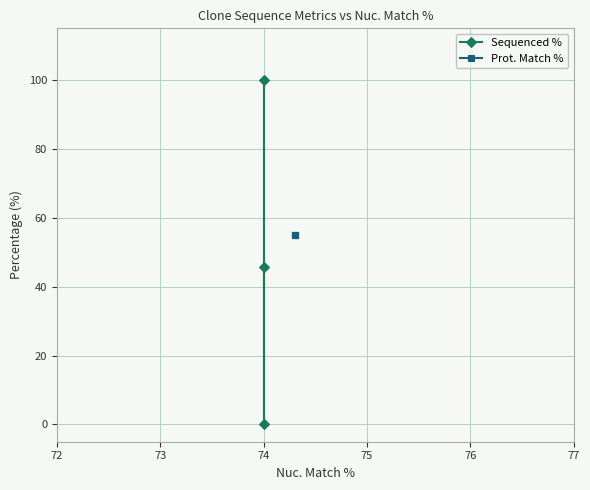

What is the sum of the Sequenced % values at 74 and 72?

145.7